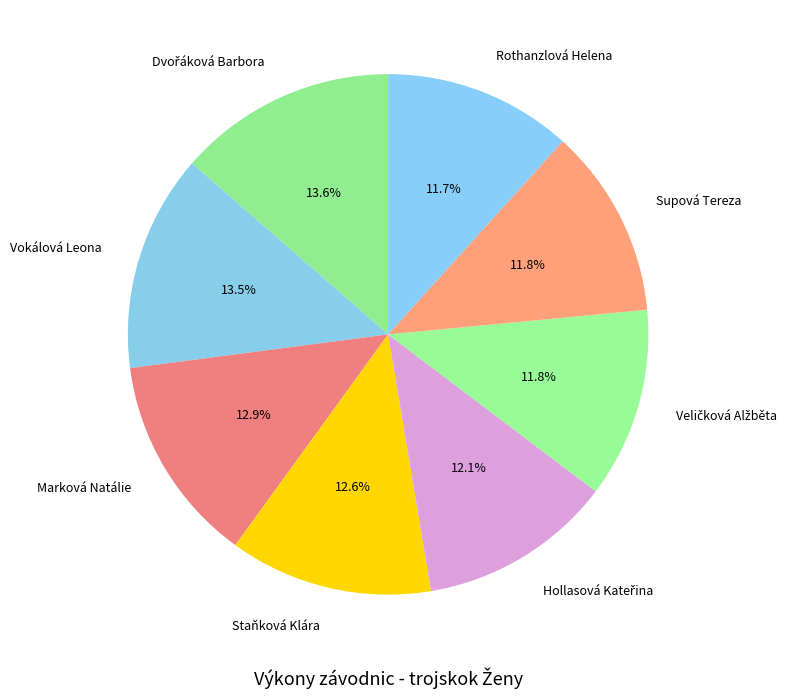

Combined, what portion of the pie is Staňková Klára and Vokálová Leona?

26.1%